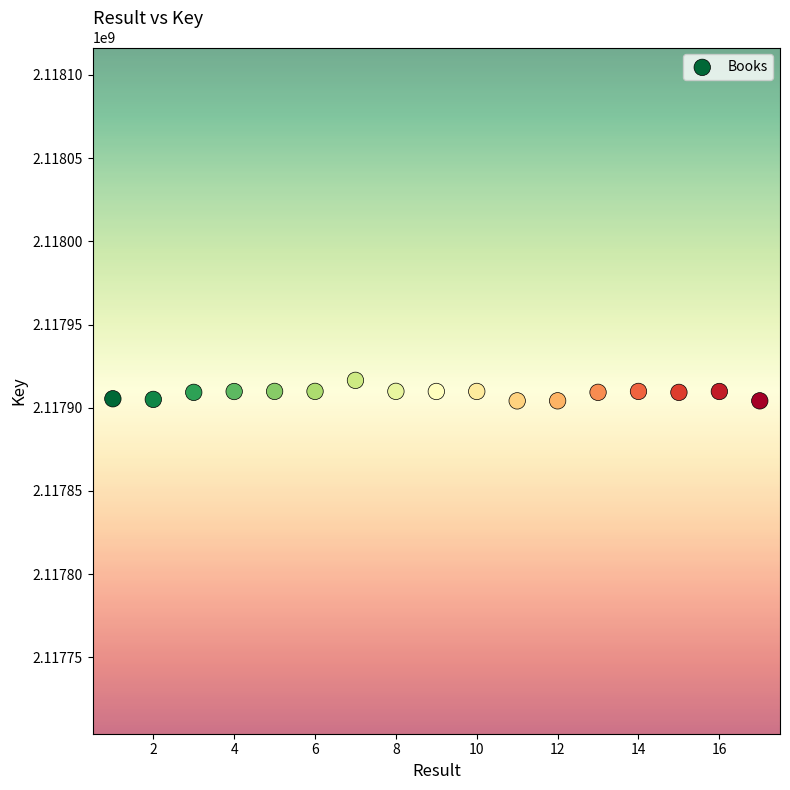

What is the range of X values (max minus min)?

16